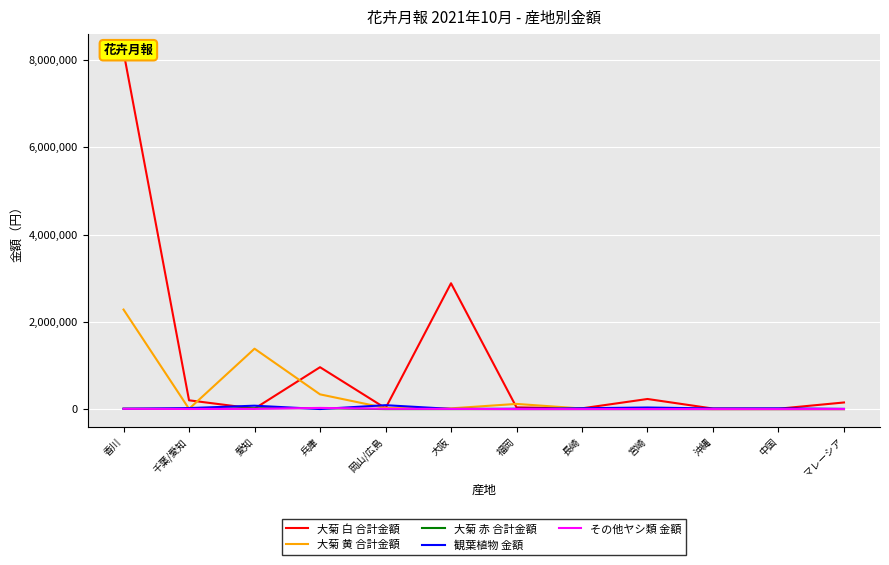

Where is 大菊 赤 合計金額 nearest to the value 11147?

香川